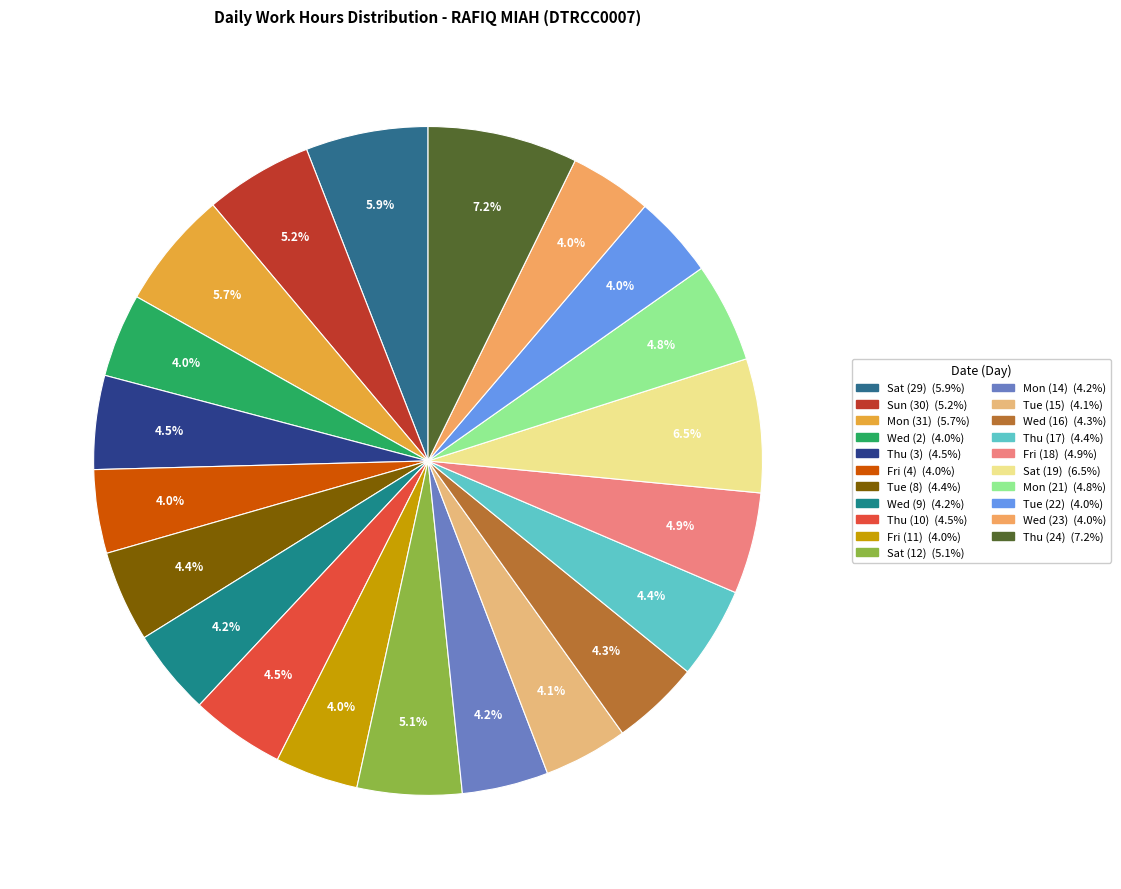

Is Sat (19) the majority of the pie?

No